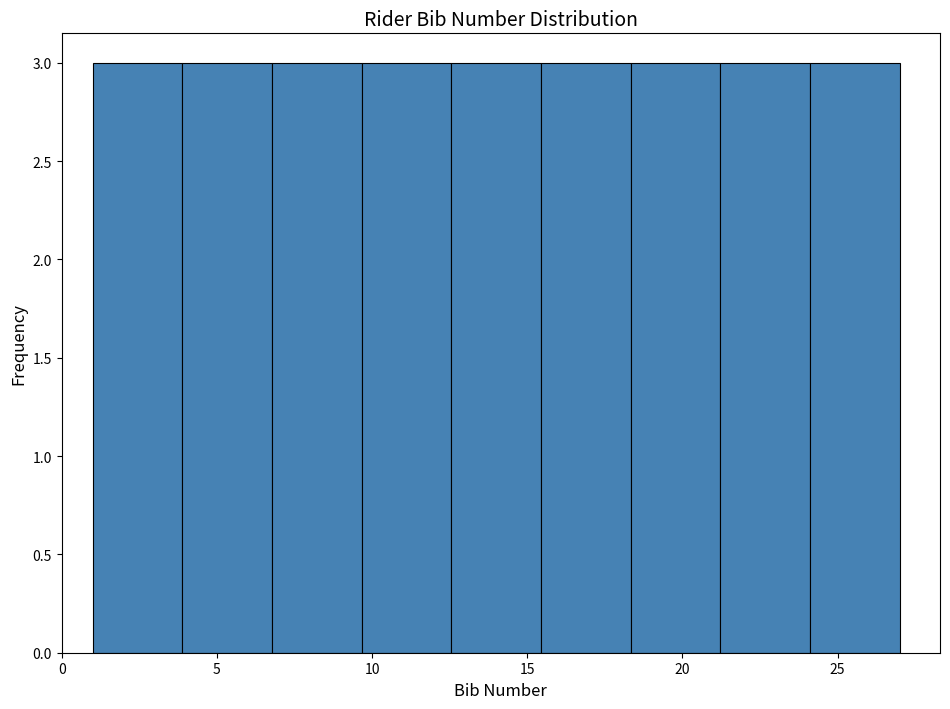

Reading left to right, list every bar in this chart as the range it spans on the x-axis followed by its height. Neither the bar edges nor the heights are printed on the chart, so give them approximately, as read against the axes.

1.0 to 4.0: 3
4.0 to 7.0: 3
7.0 to 9.5: 3
9.5 to 12.5: 3
12.5 to 15.5: 3
15.5 to 18.5: 3
18.5 to 21.0: 3
21.0 to 24.0: 3
24.0 to 27.0: 3